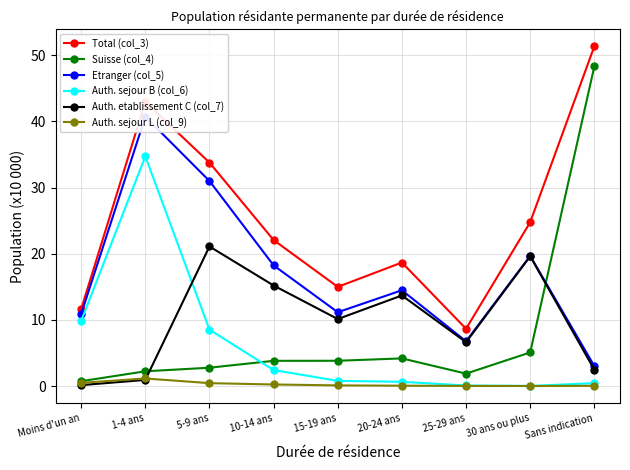

Reading left to right, list all the values displayed in this chart.

Total (col_3): Moins d'un an=11.6	1-4 ans=43.0	5-9 ans=33.8	10-14 ans=22.1	15-19 ans=15.0	20-24 ans=18.7	25-29 ans=8.7	30 ans ou plus=24.8	Sans indication=51.4
Suisse (col_4): Moins d'un an=0.7	1-4 ans=2.2	5-9 ans=2.8	10-14 ans=3.8	15-19 ans=3.8	20-24 ans=4.2	25-29 ans=1.9	30 ans ou plus=5.1	Sans indication=48.3
Etranger (col_5): Moins d'un an=10.9	1-4 ans=40.7	5-9 ans=31.0	10-14 ans=18.2	15-19 ans=11.2	20-24 ans=14.5	25-29 ans=6.8	30 ans ou plus=19.7	Sans indication=3.0
Auth. sejour B (col_6): Moins d'un an=9.9	1-4 ans=34.7	5-9 ans=8.5	10-14 ans=2.4	15-19 ans=0.8	20-24 ans=0.7	25-29 ans=0.1	30 ans ou plus=0.0	Sans indication=0.5
Auth. etablissement C (col_7): Moins d'un an=0.2	1-4 ans=0.9	5-9 ans=21.1	10-14 ans=15.2	15-19 ans=10.1	20-24 ans=13.7	25-29 ans=6.6	30 ans ou plus=19.6	Sans indication=2.5
Auth. sejour L (col_9): Moins d'un an=0.5	1-4 ans=1.2	5-9 ans=0.5	10-14 ans=0.2	15-19 ans=0.1	20-24 ans=0.1	25-29 ans=0.0	30 ans ou plus=0.0	Sans indication=0.1